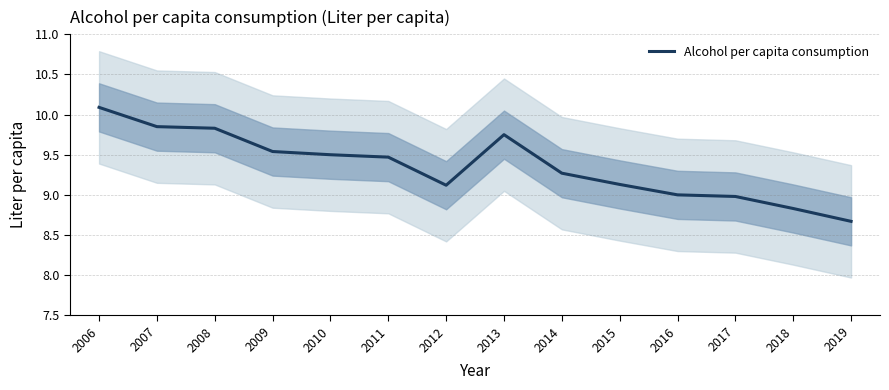

Approximately how many times larger is the value at 2014 compared to 2009?

1.0